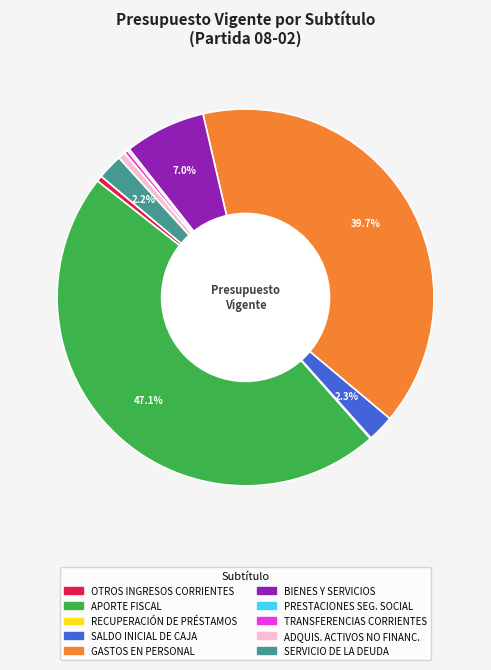

Is there a majority slice in this chart?

No